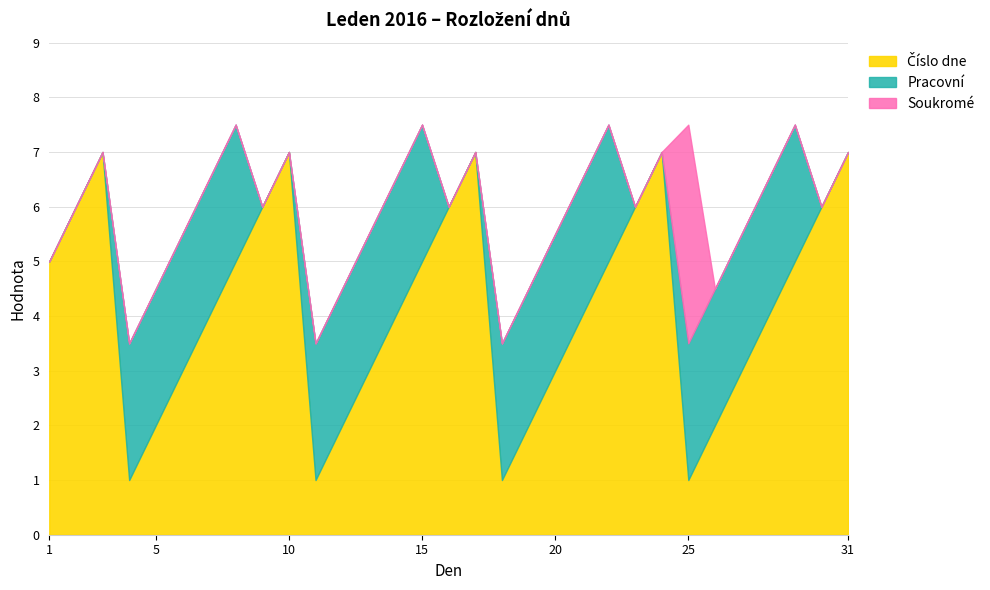

Rank the categories by value from highest to lowest.

3, 10, 17, 24, 31, 2, 9, 16, 23, 30, 1, 8, 15, 22, 29, 7, 14, 21, 28, 6, 13, 20, 27, 5, 12, 19, 26, 4, 11, 18, 25